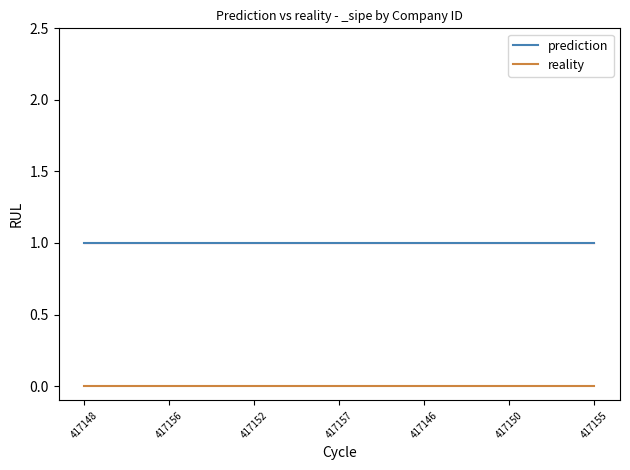

Reading left to right, transcribe all the data shown in this chart.

prediction: 1	1	1	1	1	1	1	1	1	1	1	1	1
reality: 0	0	0	0	0	0	0	0	0	0	0	0	0